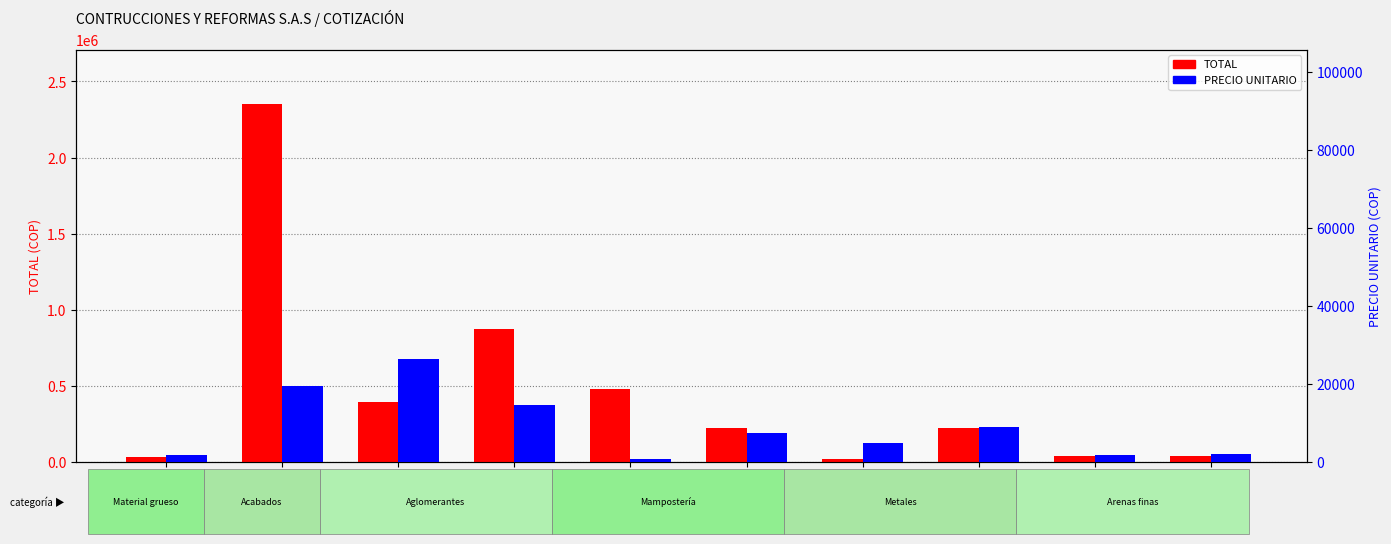

Which series has the largest total across all categories?

TOTAL